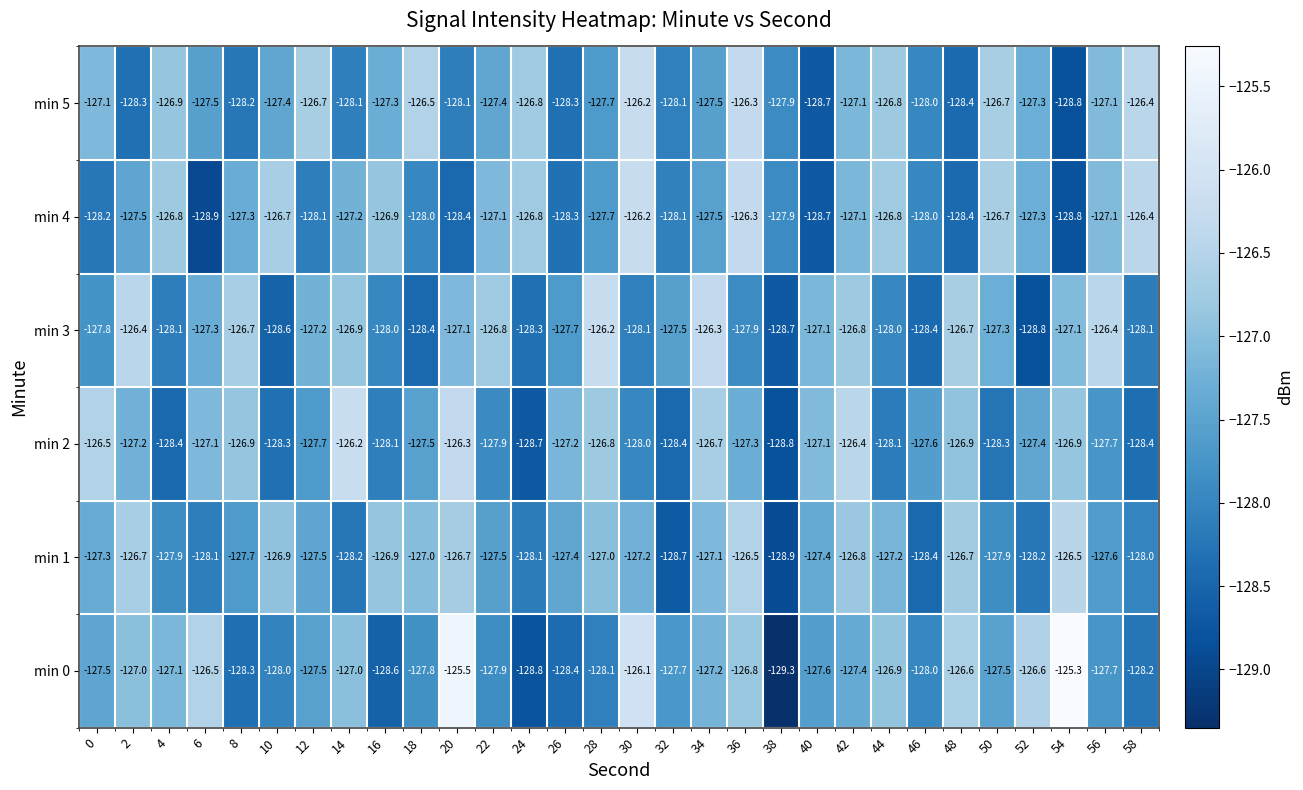

How many distinct data groups are displayed?

6